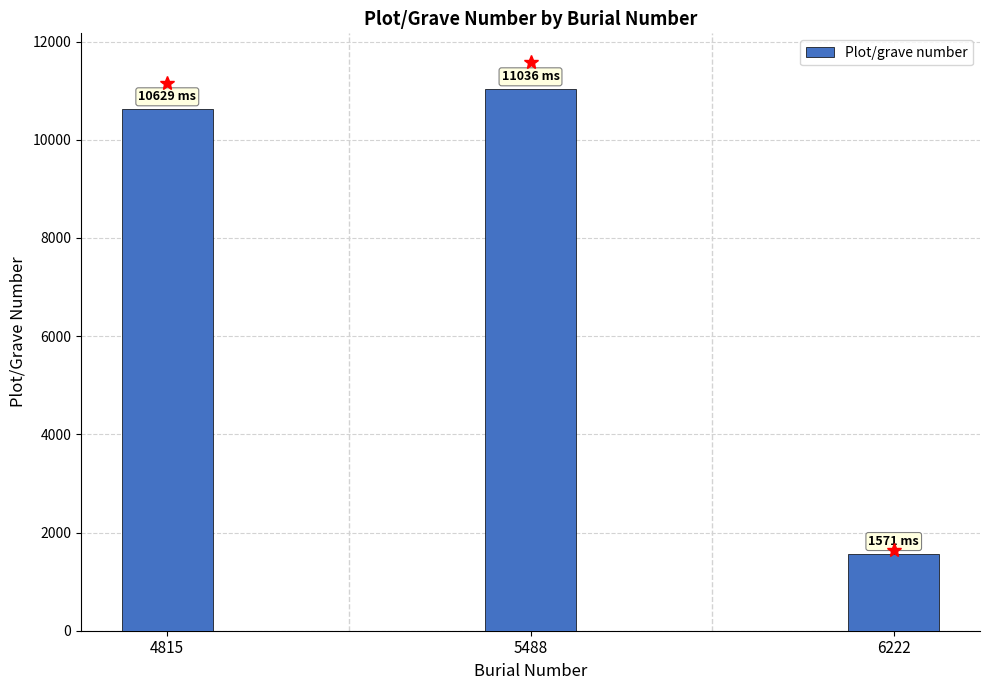

What is the maximum value shown in the chart?

11036